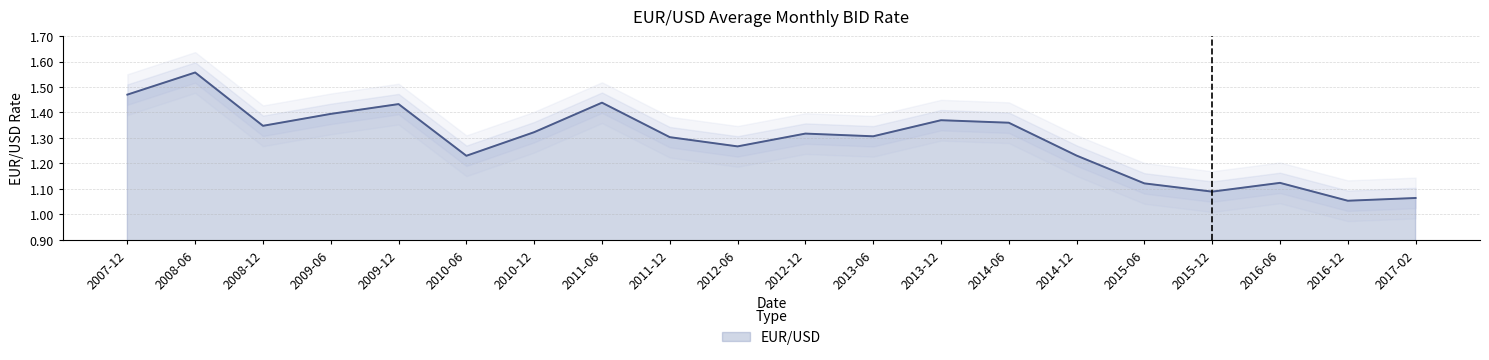

Count the number of data series in this chart.

1